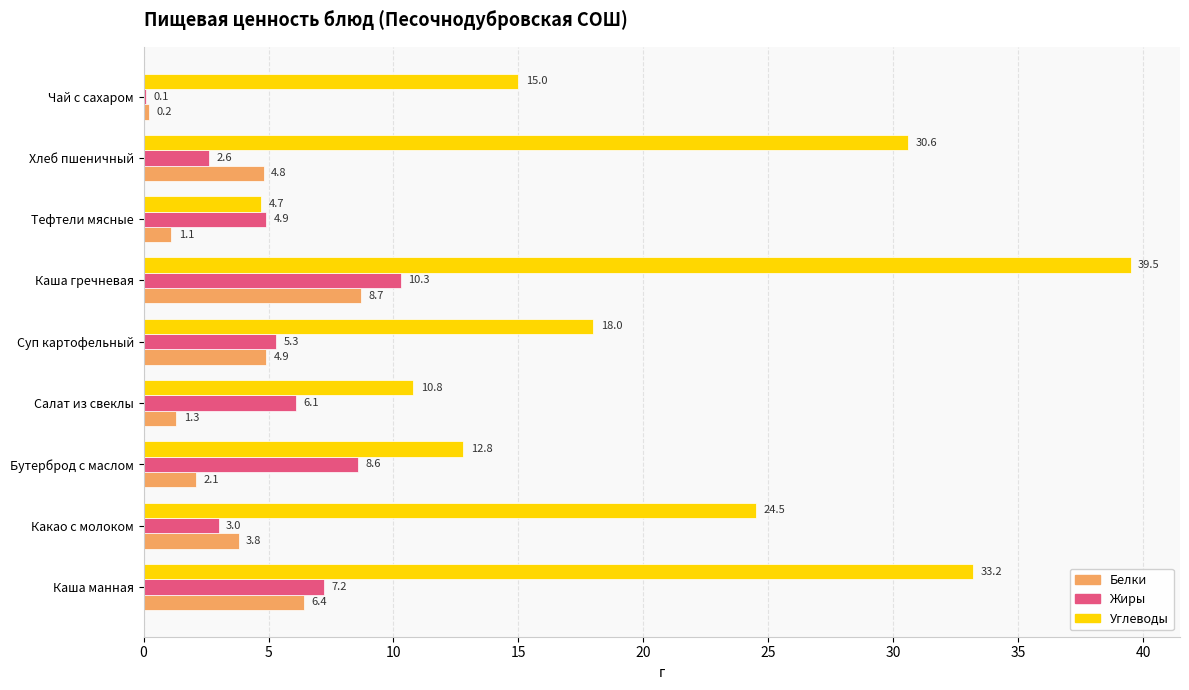

The Жиры series shows 5.4 at Какао с молоком. True or false?

False